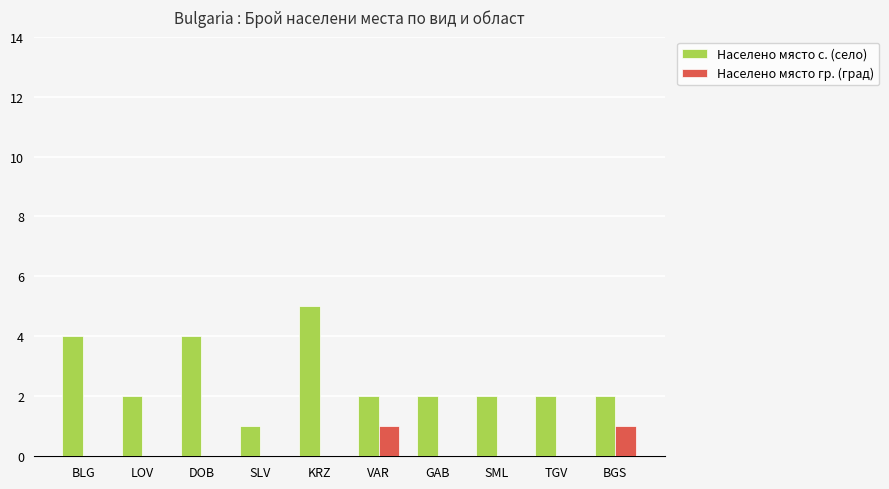

Which series has the largest total across all categories?

Населено място с. (село)